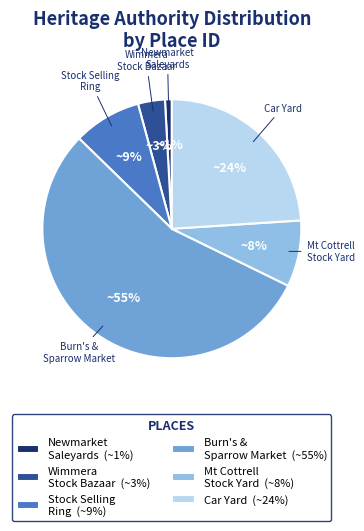

Which category has the smallest portion of the pie?

Newmarket Saleyards (~1%)